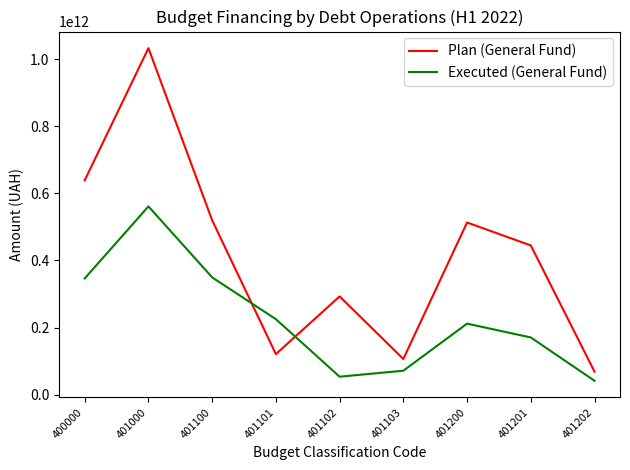

The Executed (General Fund) series shows 111463376848.4 at 401201. True or false?

False